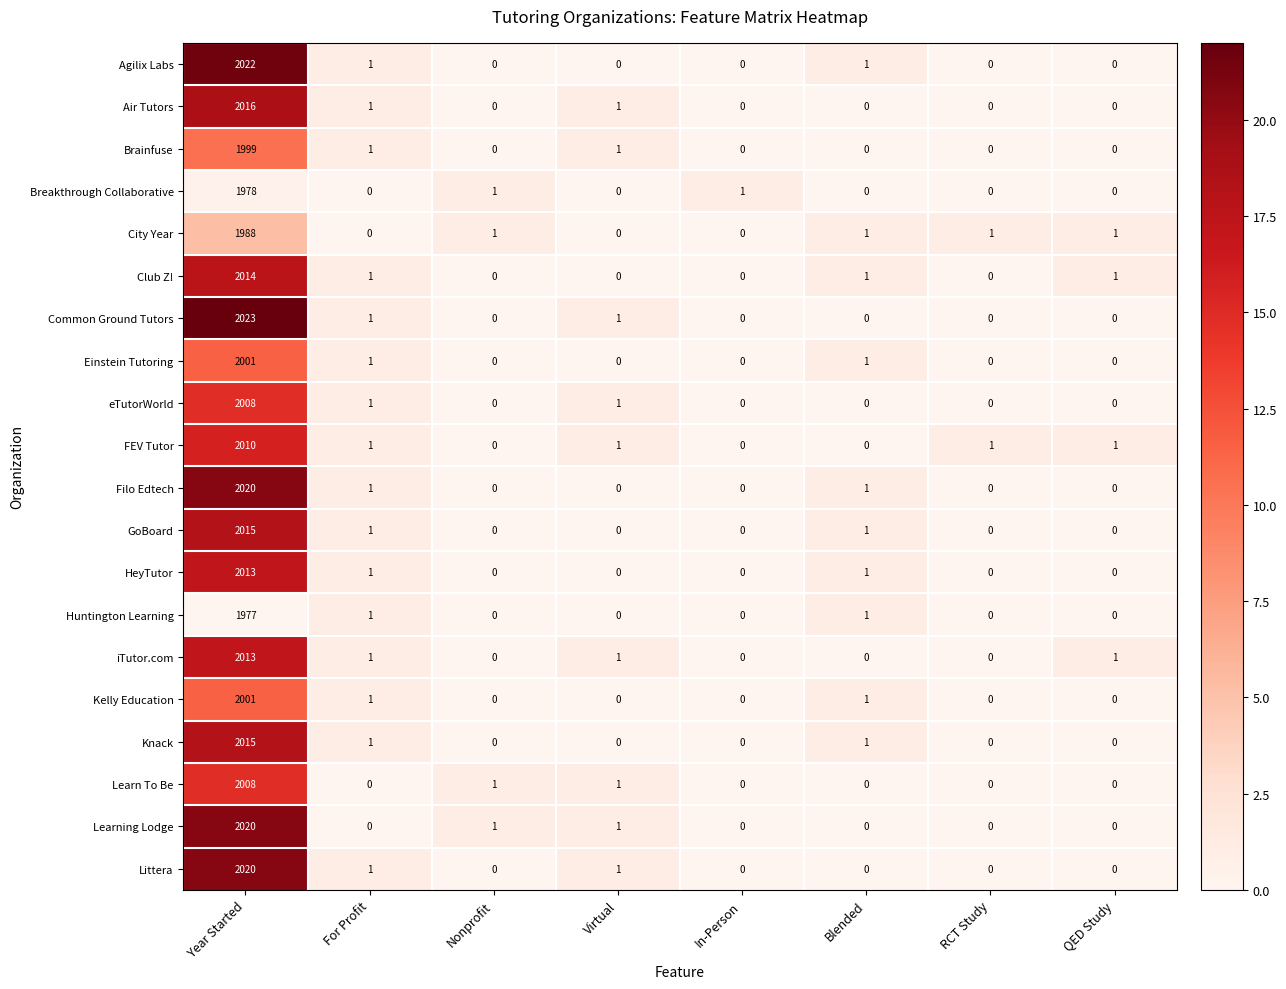

True or false: eTutorWorld has a value of 0 at RCT Study.

True